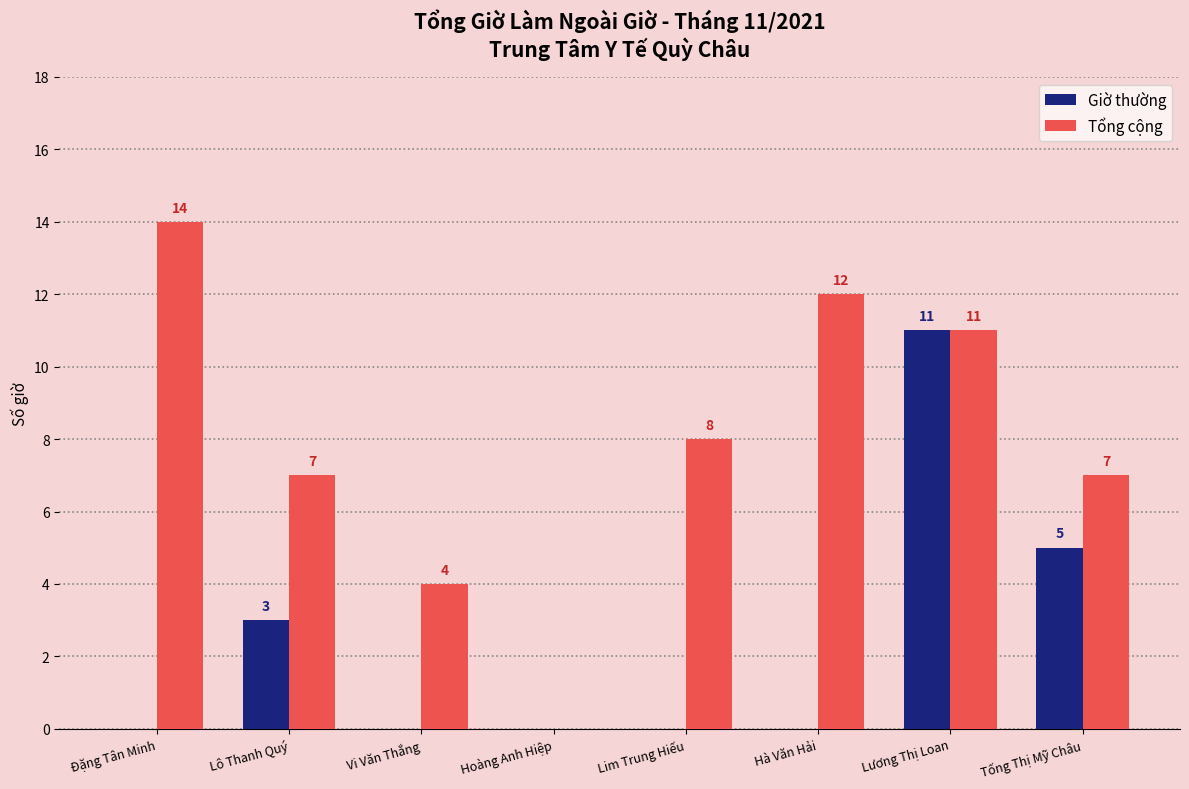

What is the sum of all Giờ thường values?

19